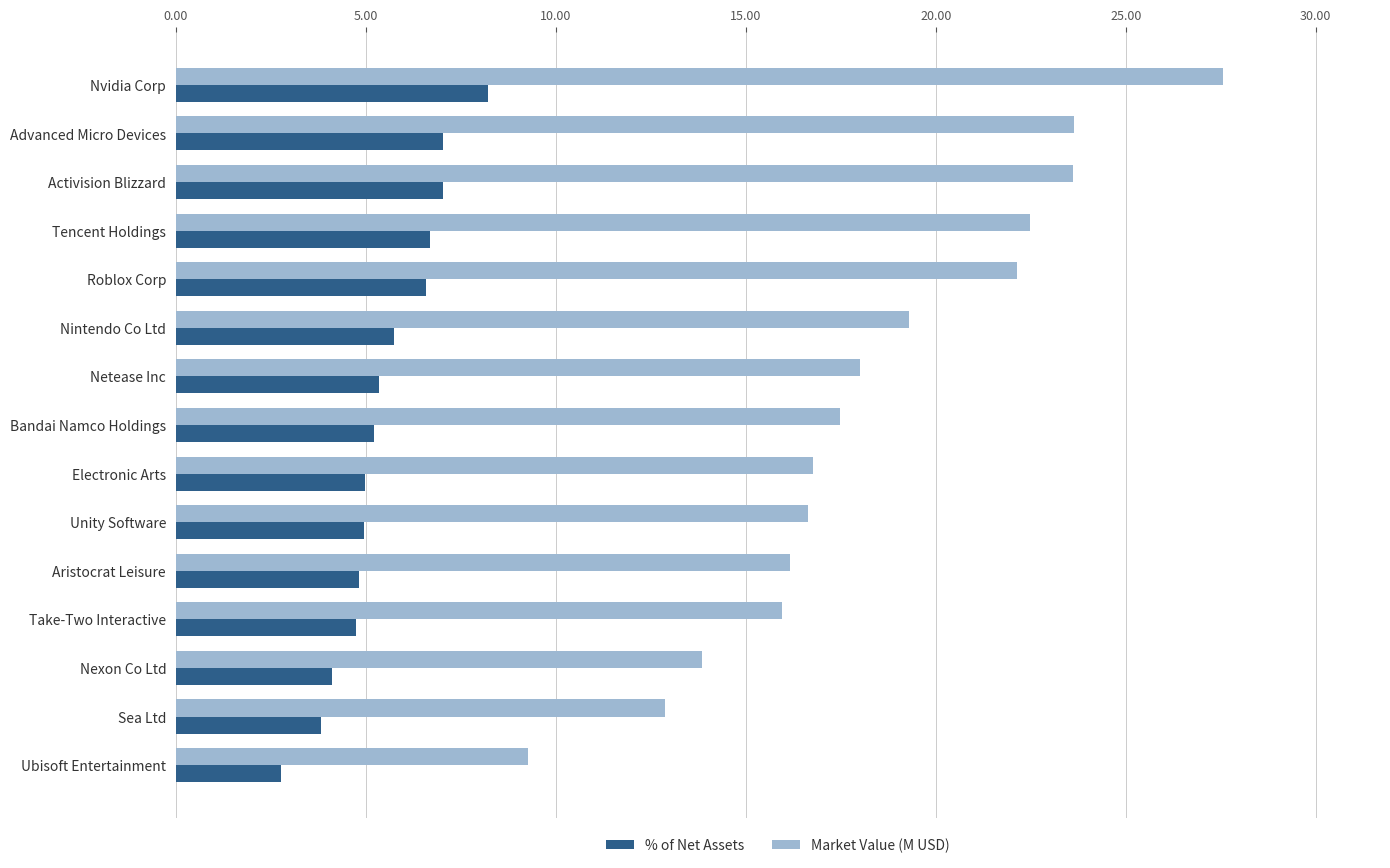

Which category has the lowest value in the Market Value (M USD) series?

Ubisoft Entertainment